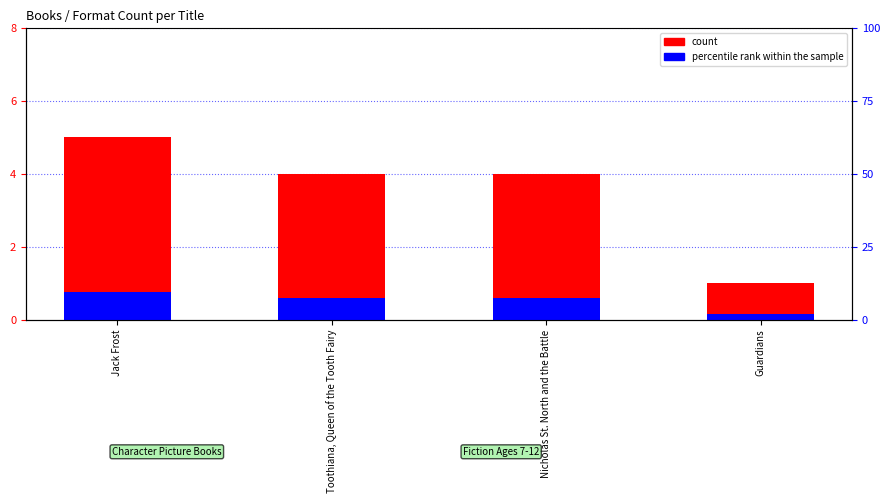

Reading left to right, list all the values displayed in this chart.

count: 5.0	4.0	4.0	1.0
percentile rank within the sample: 0.8	0.6	0.6	0.1